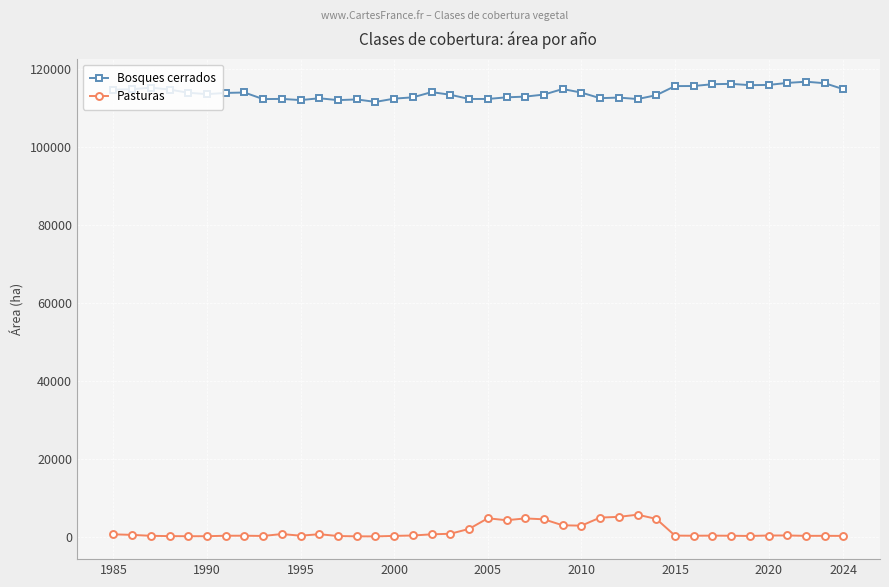

What is the minimum value shown in the chart?

54